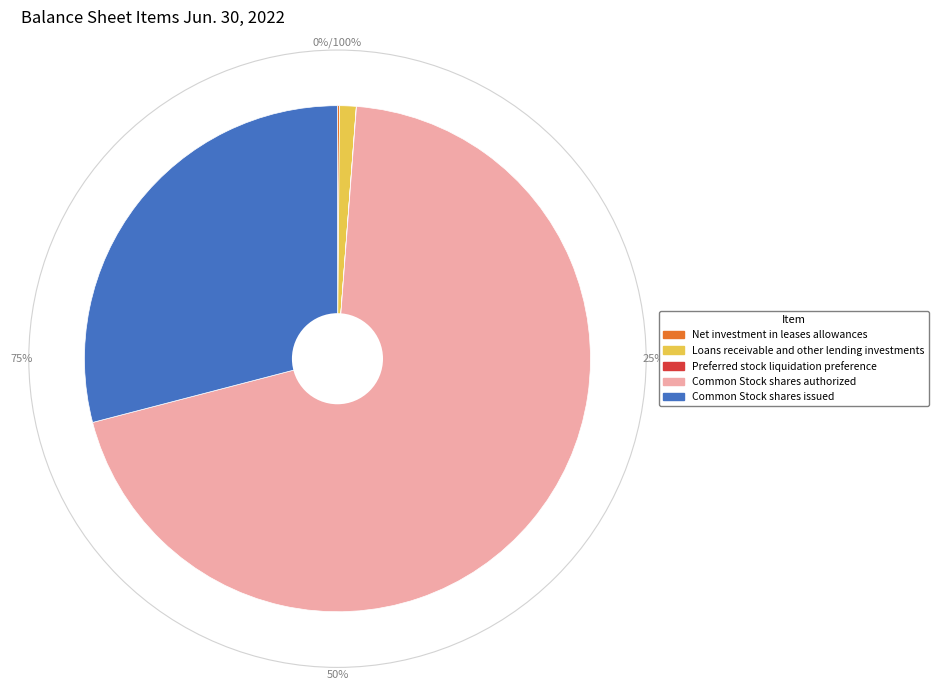

Which has a higher value, Net investment in leases allowances or Loans receivable and other lending investments?

Loans receivable and other lending investments